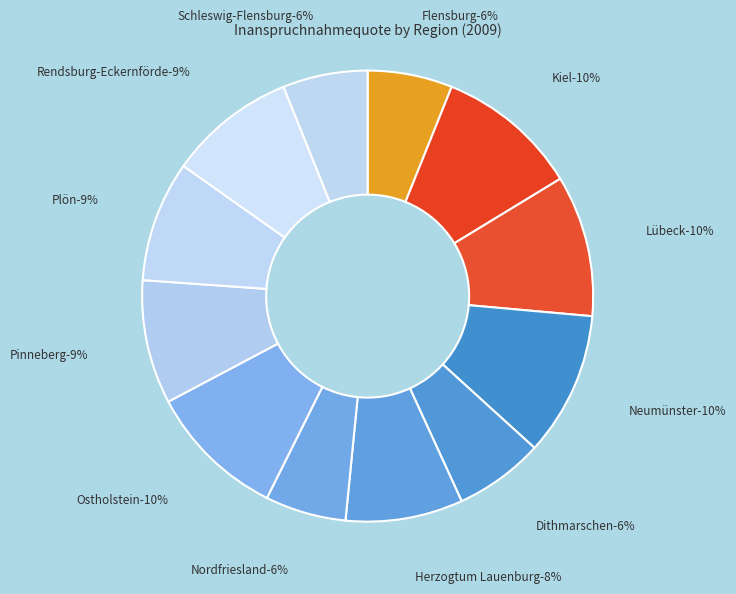

What is the ratio of the value at Schleswig-Flensburg to the value at Ostholstein?

0.6